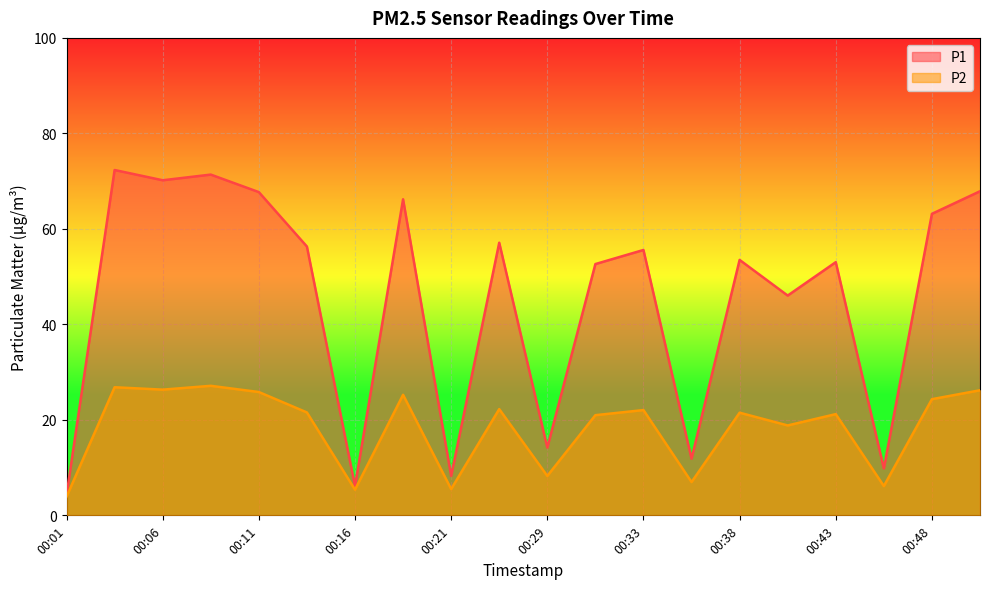

At which label does P1 reach its peak?

00:04